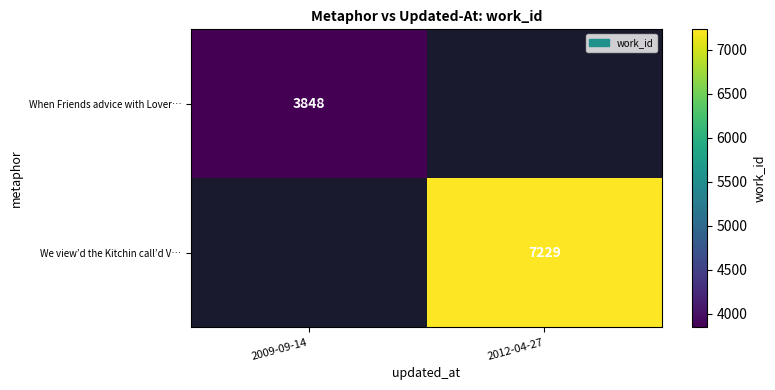

At how many categories does at least one series exceed 5257?

1